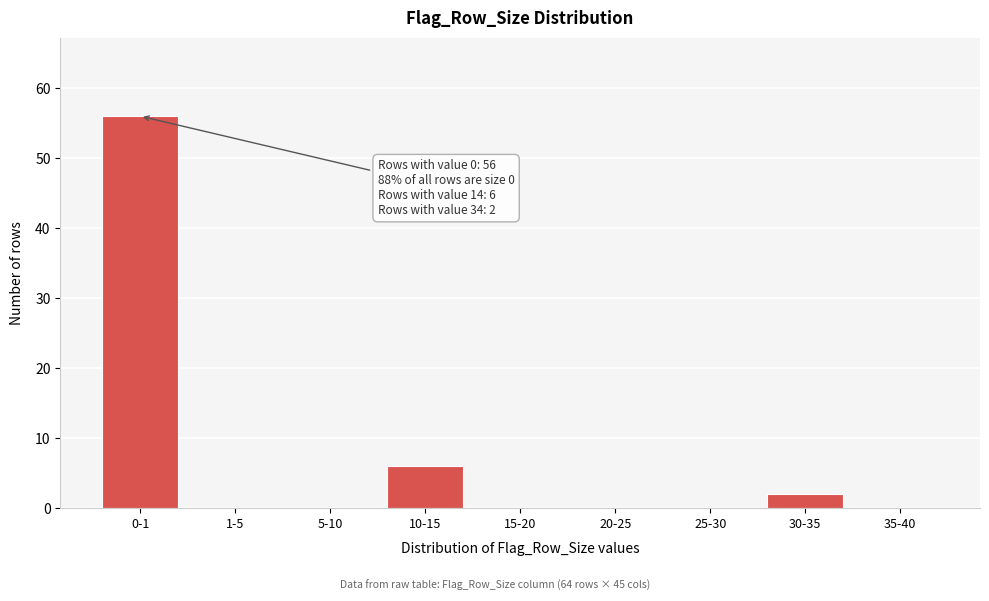

Reading right to left, extract all data points from this chart.

35-40=0	30-35=2	25-30=0	20-25=0	15-20=0	10-15=6	5-10=0	1-5=0	0-1=56